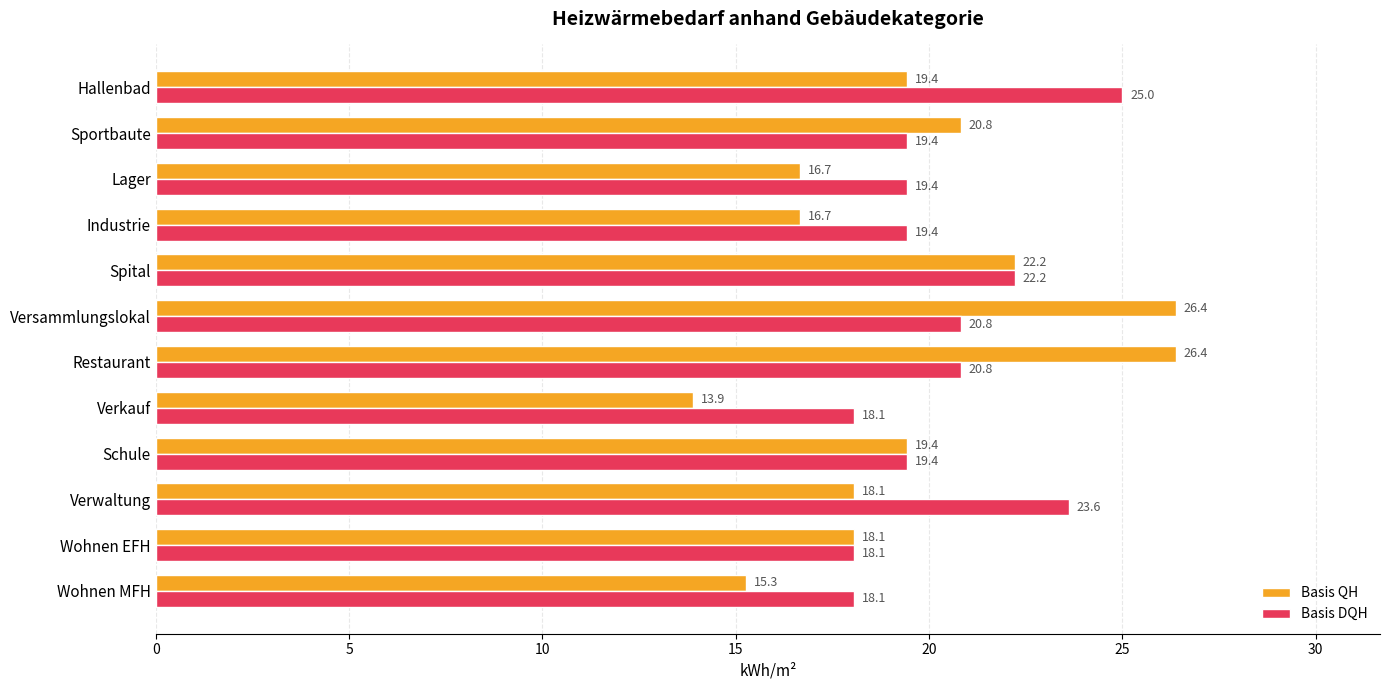

Rank the series by their maximum value, from highest to lowest.

Basis QH, Basis DQH